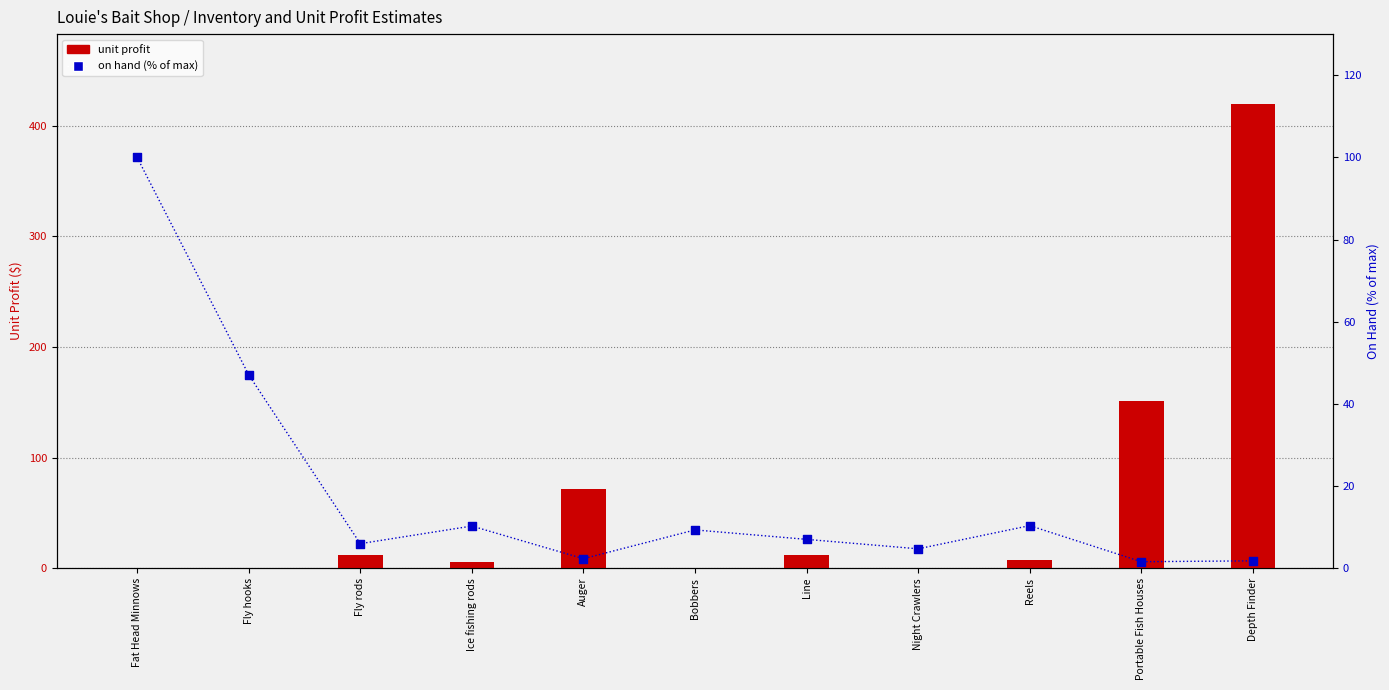

Which series has the largest total across all categories?

unit profit